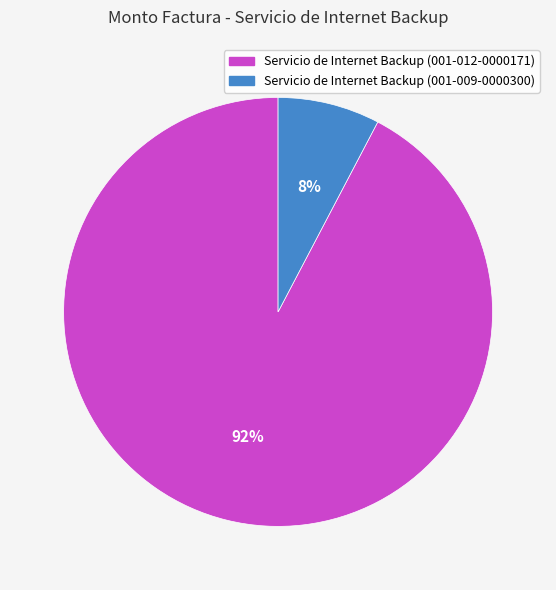

Which has a higher value, Servicio de Internet Backup (001-009-0000300) or Servicio de Internet Backup (001-012-0000171)?

Servicio de Internet Backup (001-012-0000171)